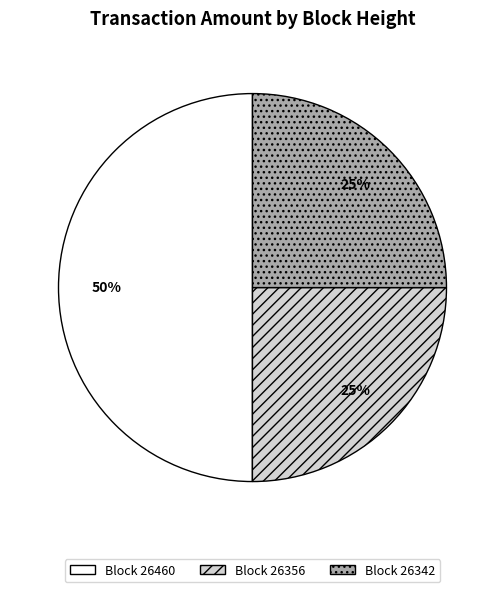

To the nearest percent, what percentage of the pie is Block 26460?

50%